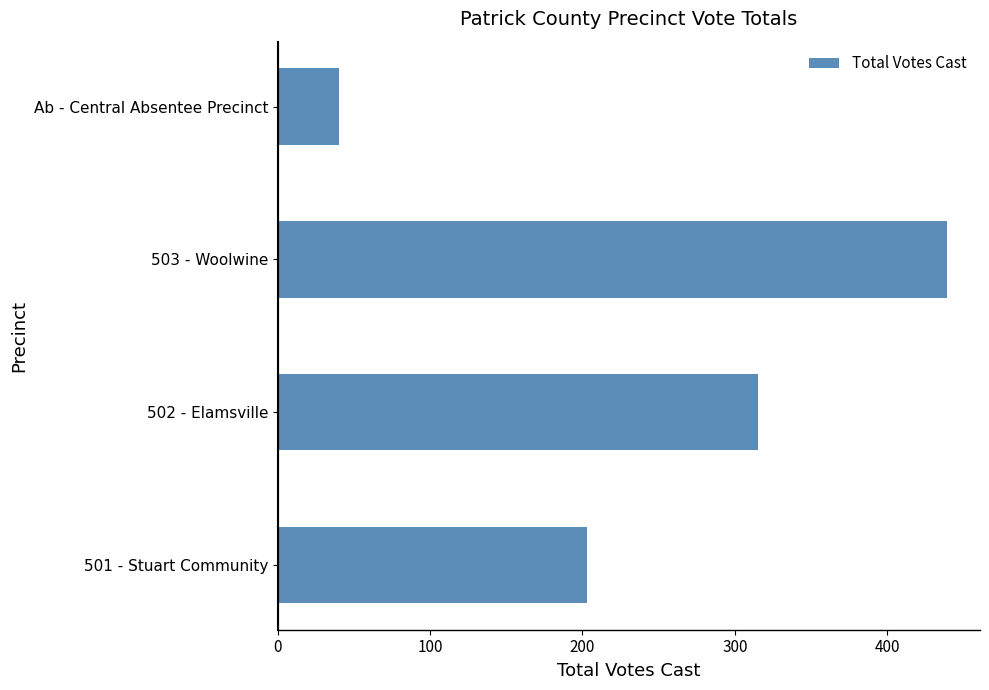

Reading top to bottom, transcribe all the data shown in this chart.

Ab - Central Absentee Precinct=40	503 - Woolwine=439	502 - Elamsville=315	501 - Stuart Community=203